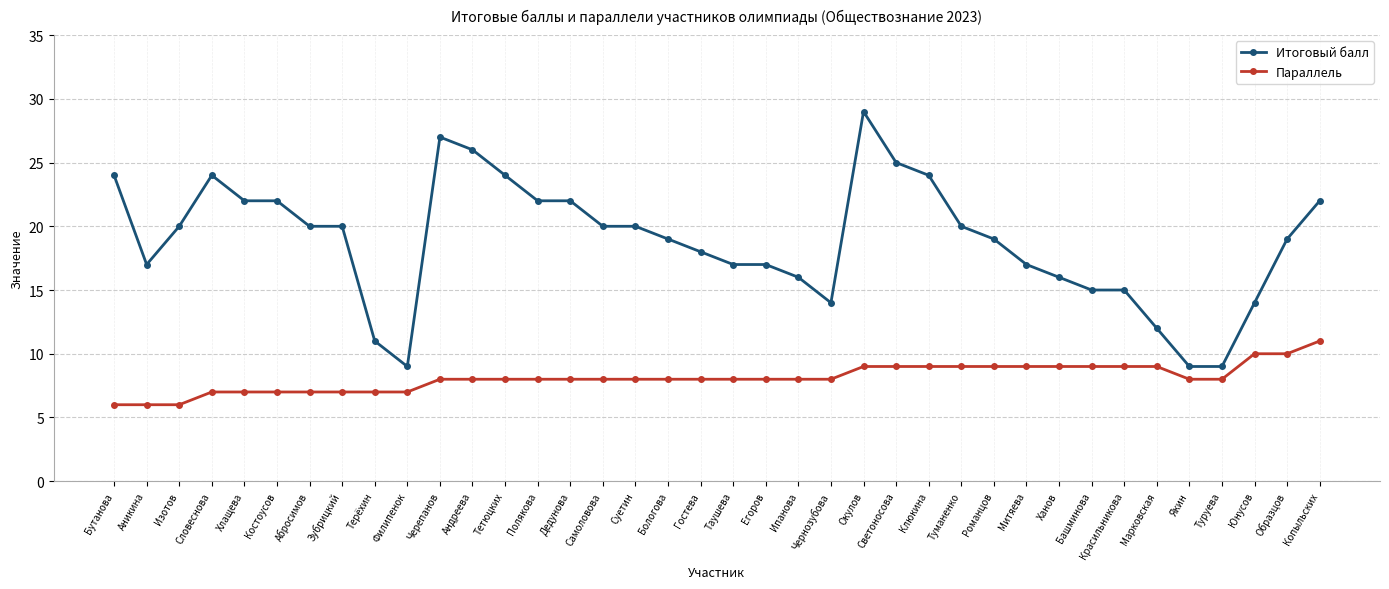

Is this an area chart (filled region under the line)?

No